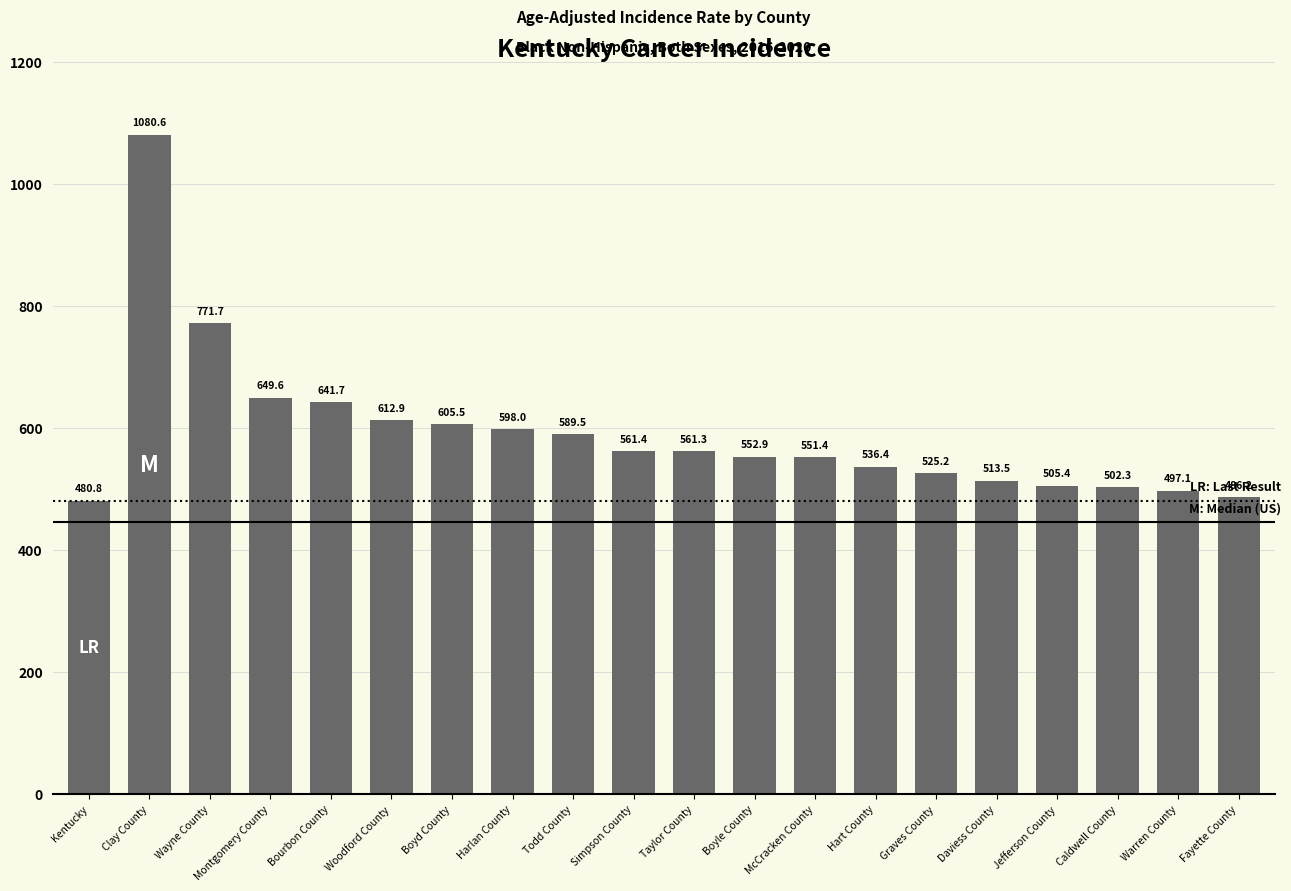

What is the sum of the values at Caldwell County and Jefferson County?

1007.7